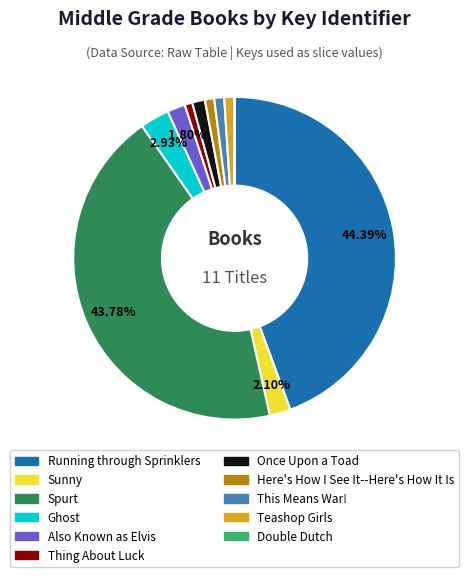

Which category has the biggest portion of the pie?

Running through Sprinklers